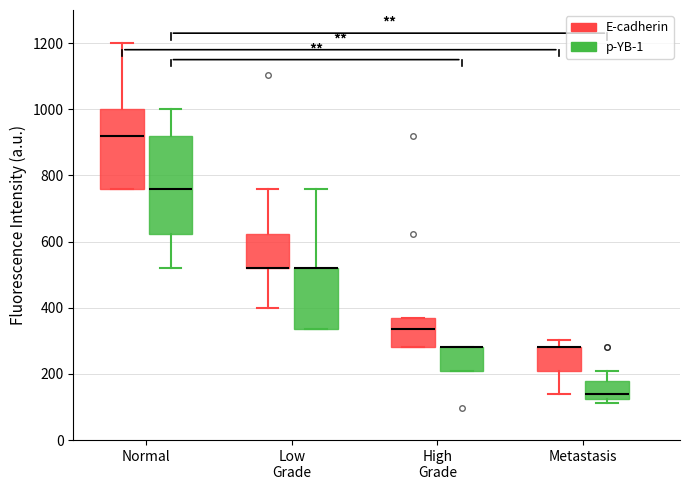

Which box is the tallest, from its lower edge to its upper edge?

Normal (p-YB-1)